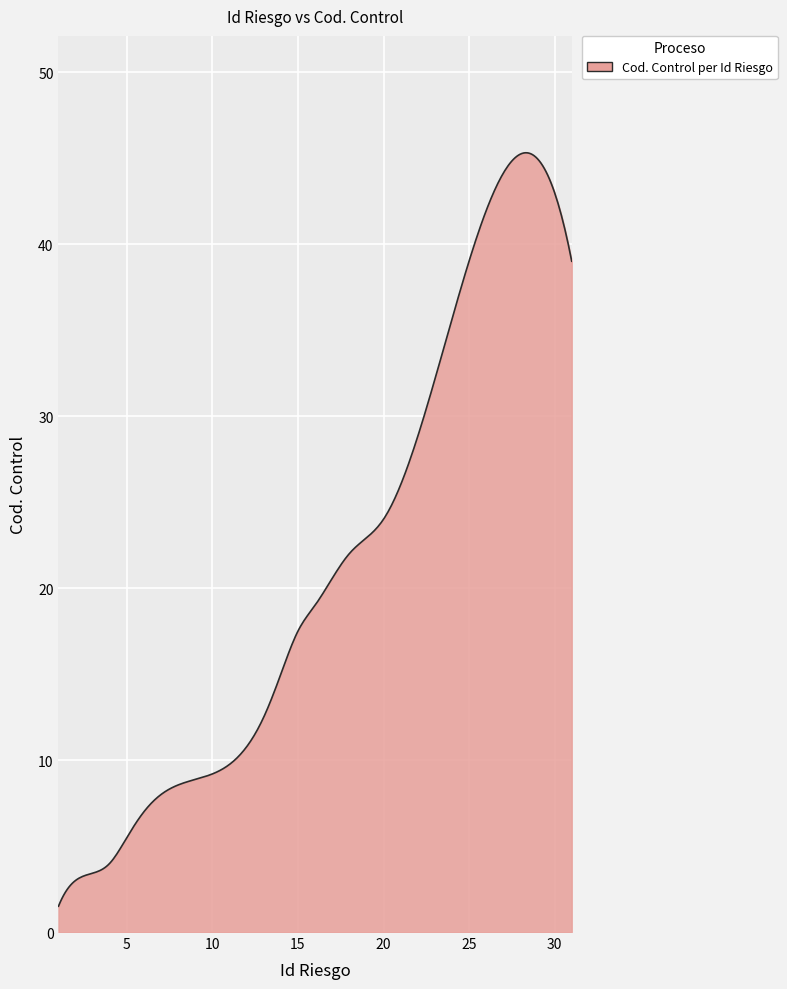

What is the greatest value displayed?

45.3